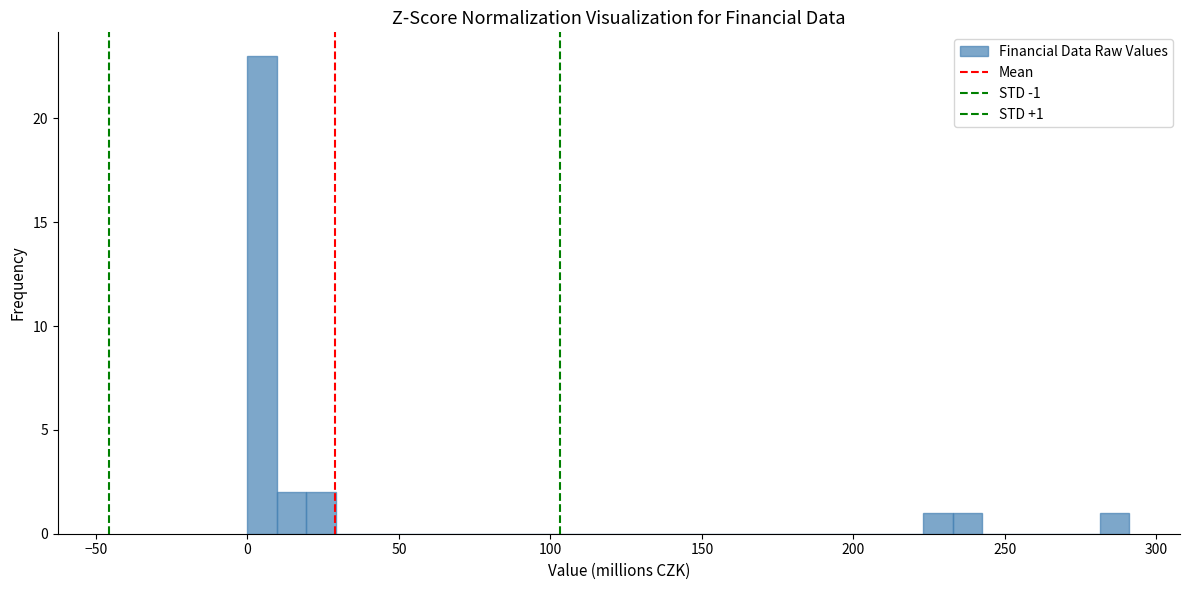

Around what value on the x-axis is the tallest bar? Give the approximate position of its centre, as read against the axis.

5